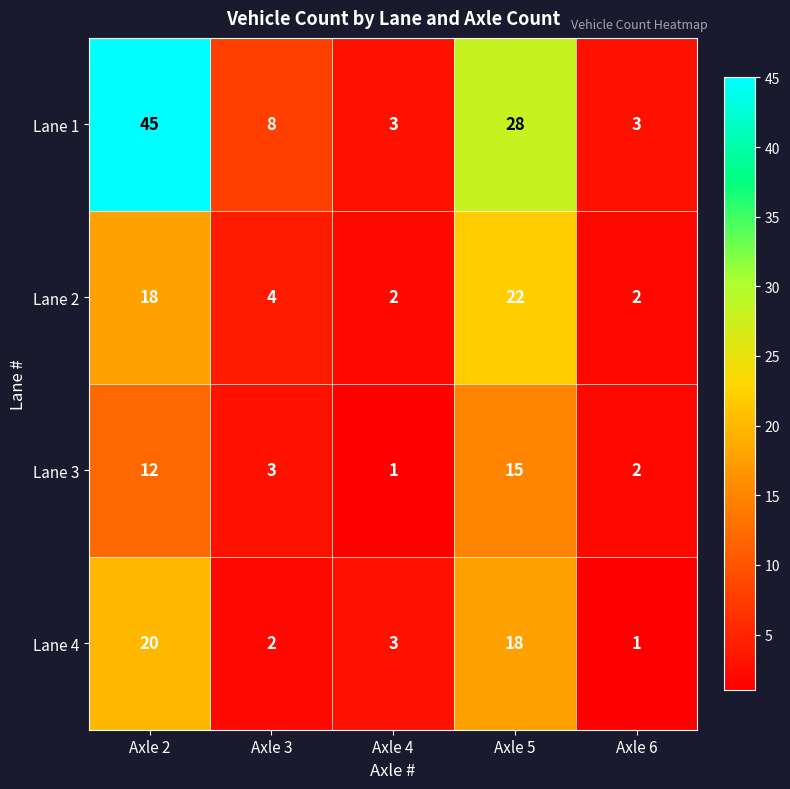

Which series has the largest range (max minus min)?

Lane 1